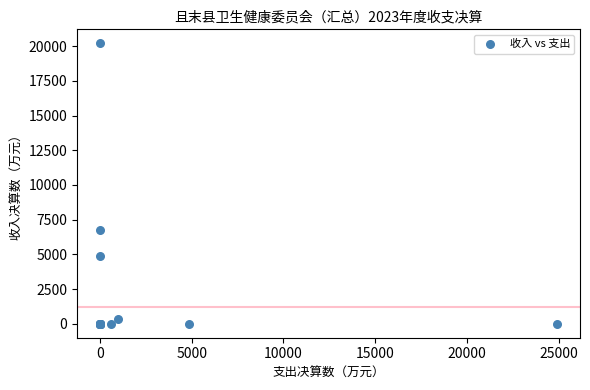

What Y value in the scatter plot is closest to 10100?

6716.0